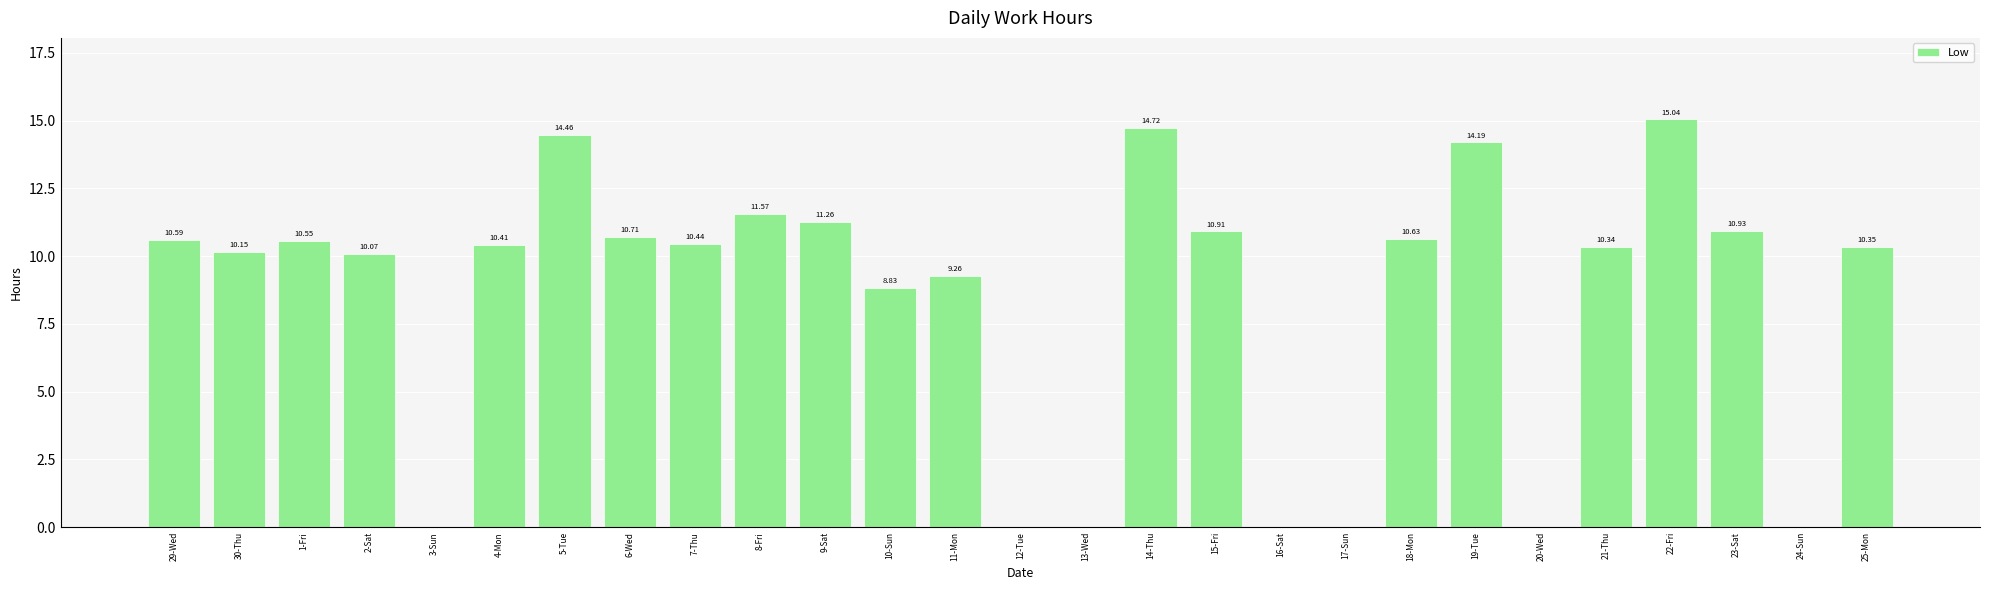

How many values are above zero?

20